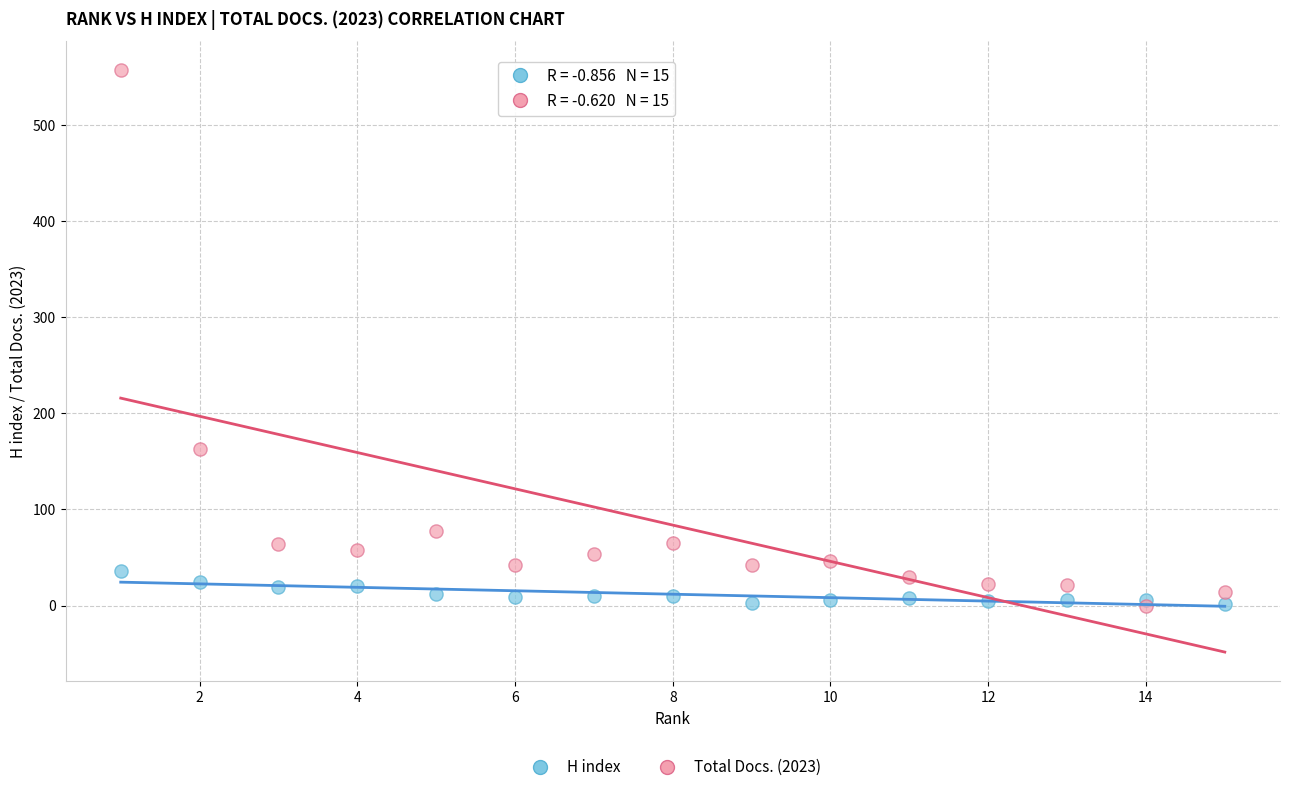

In the Total Docs. (2023) series, what Y value is closest to 278?

163